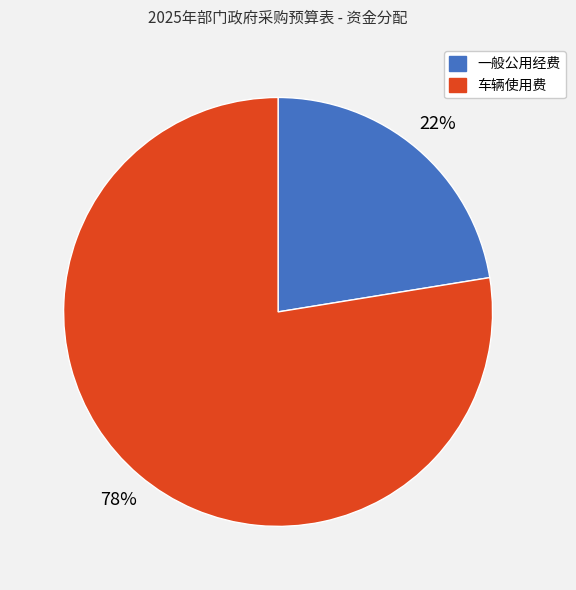

The 一般公用经费 slice represents 22% of the pie. True or false?

True